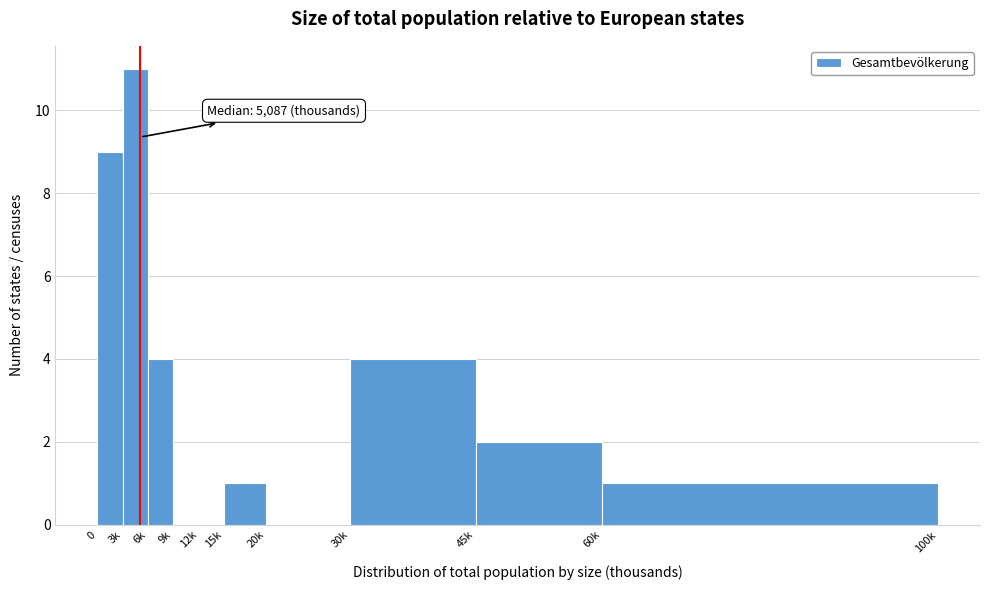

Reading left to right, what are all the values shown in this chart?

0=9	3k=11	6k=4	9k=0	12k=0	15k=1	20k=0	30k=4	45k=2	60k=1